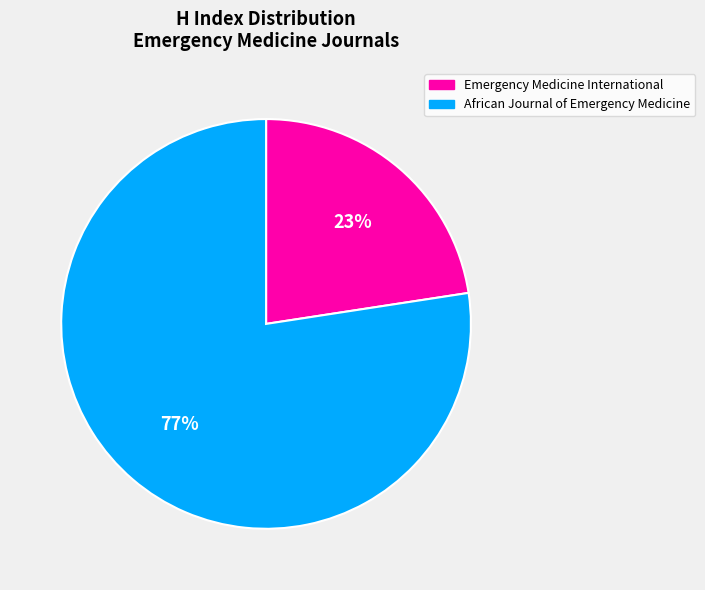

Does Emergency Medicine International account for over 50% of the chart?

No